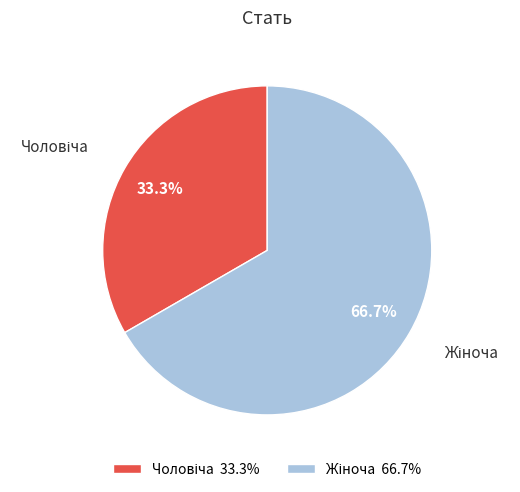

Is there a majority slice in this chart?

Yes